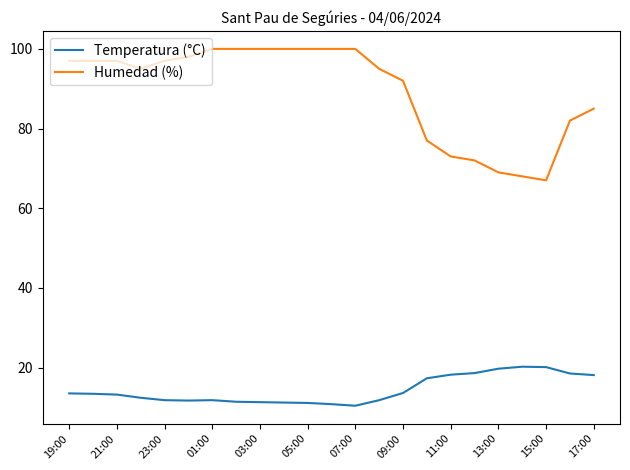

List the series in order of their overall mean, highest first.

Humedad (%), Temperatura (°C)